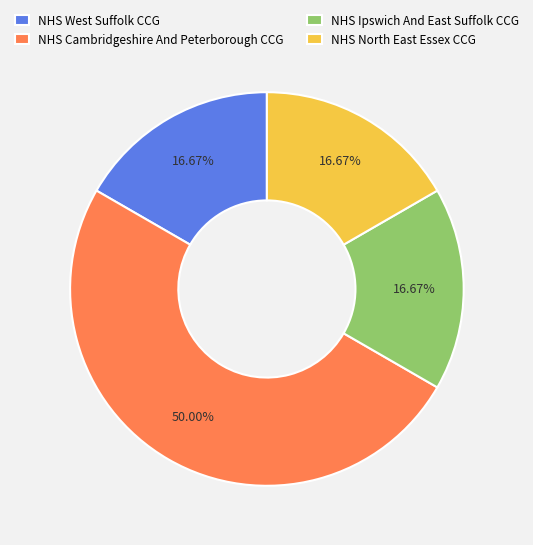

Does NHS Ipswich And East Suffolk CCG account for over 50% of the chart?

No